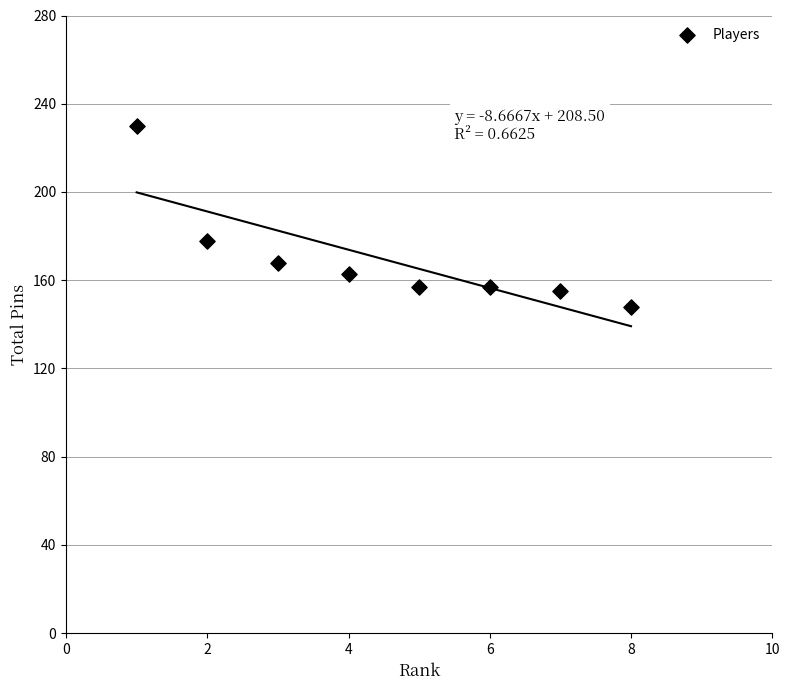

What is the average Y value?

170